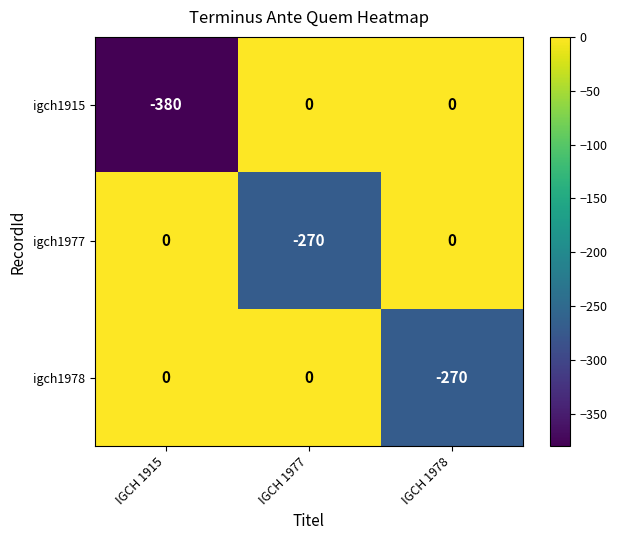

True or false: igch1978 has a value of 163 at IGCH 1915.

False